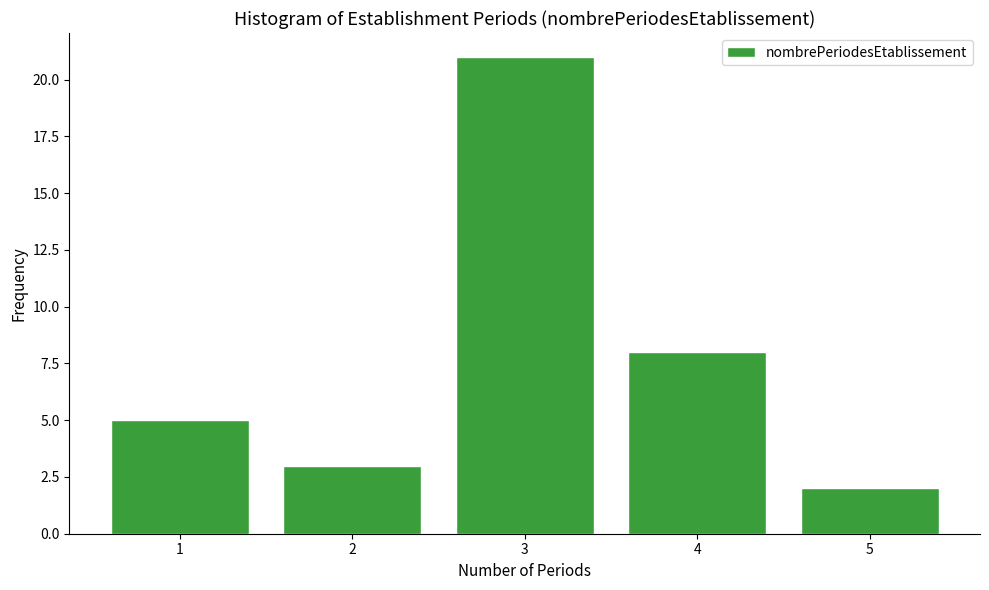

Reading left to right, what are all the values shown in this chart?

1=5	2=3	3=21	4=8	5=2